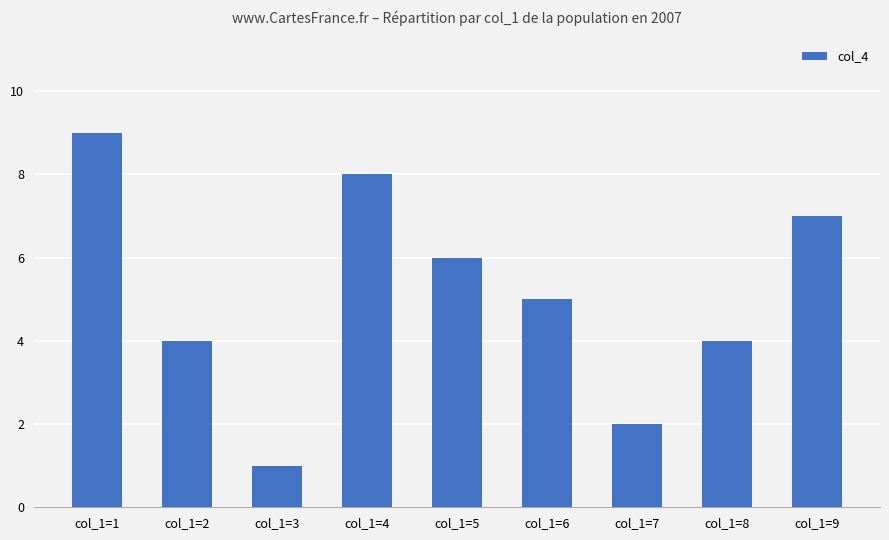

At which label does the data first exceed 5?

col_1=1